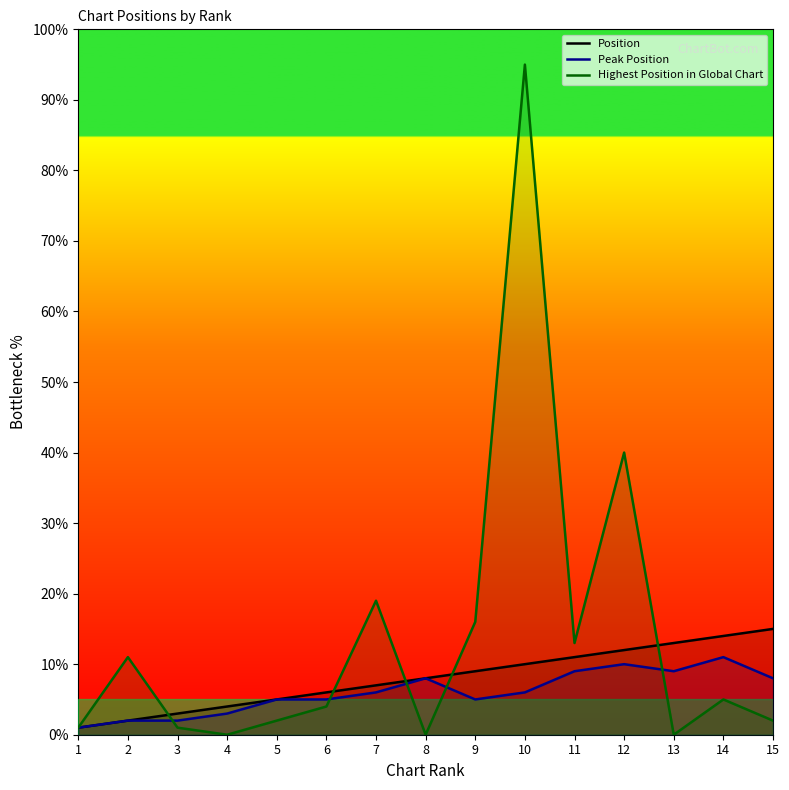

At which category does the chart reach its peak across all series?

10